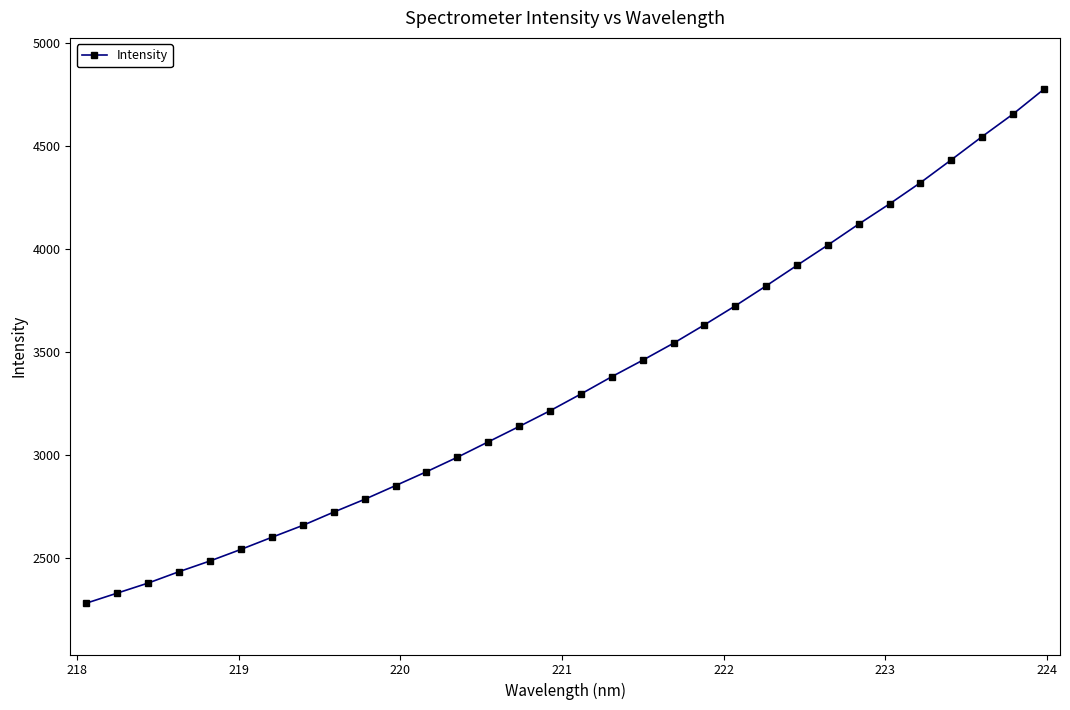

What is the greatest value displayed?

4773.4